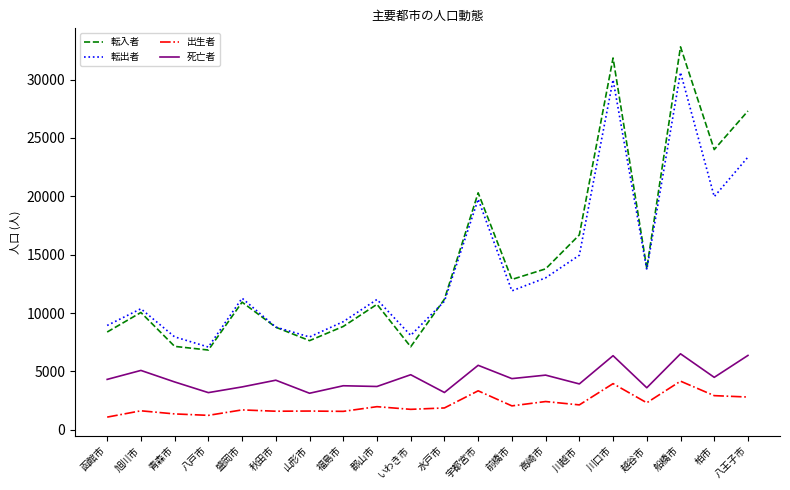

What is the maximum value shown in the chart?

32809